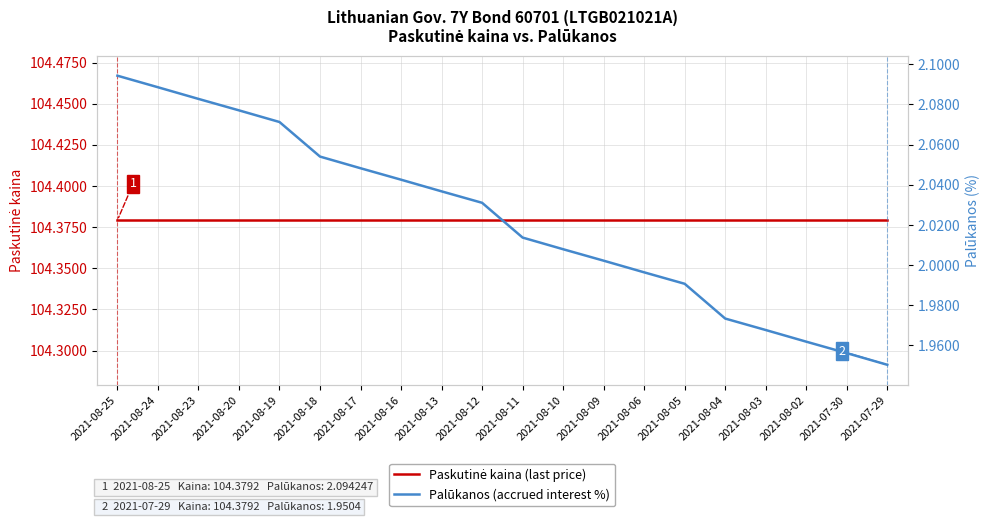

What is the approximate value of Palūkanos (accrued interest %) at 2021-08-20?

2.1